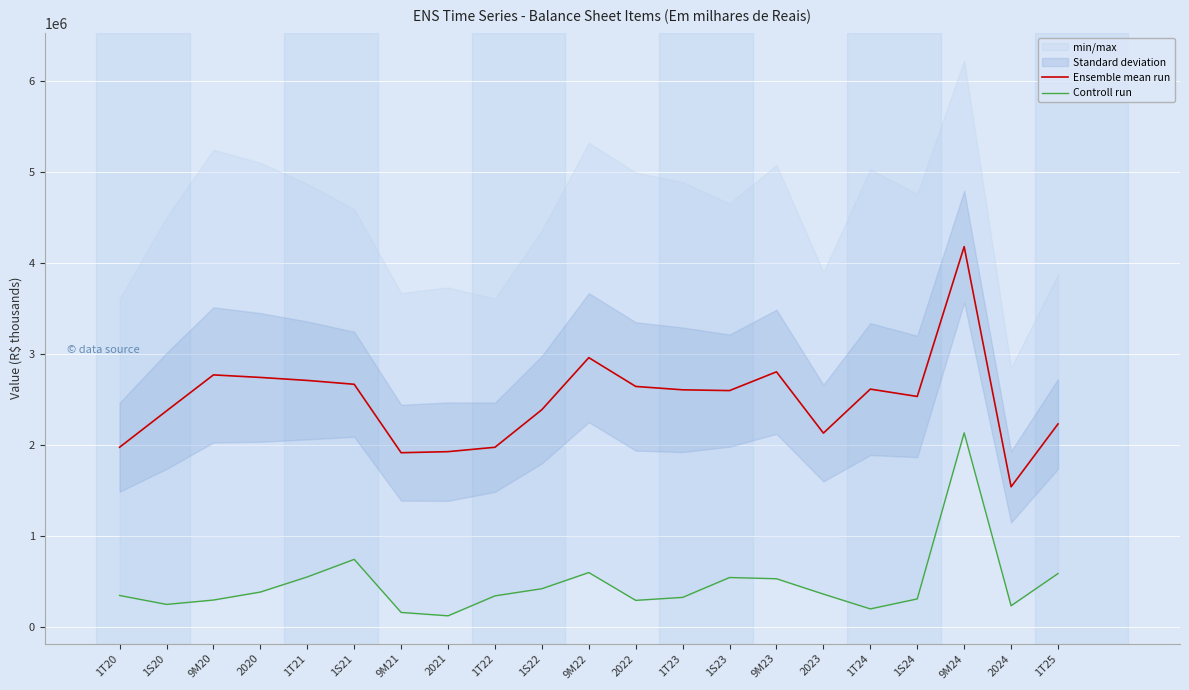

How many values in the Ensemble mean run series are below 2599685?

10